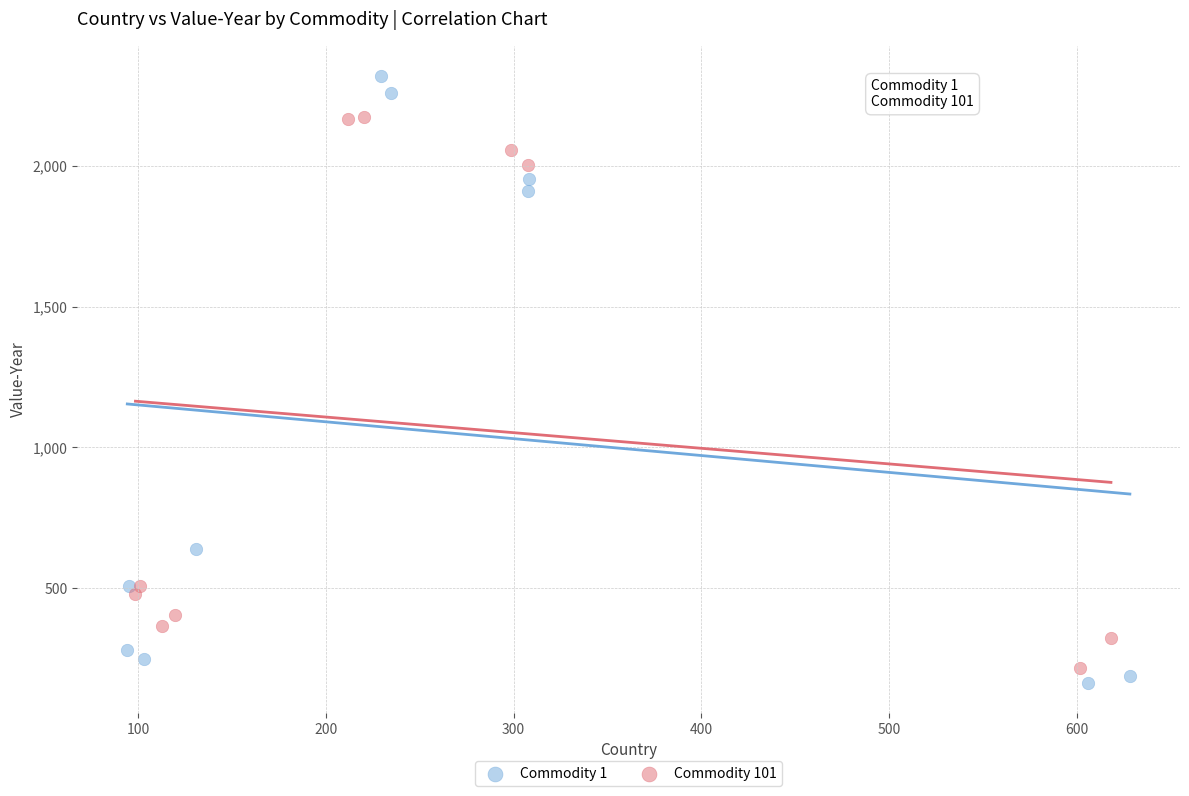

What are all the series names shown in the legend?

Commodity 1, Commodity 101